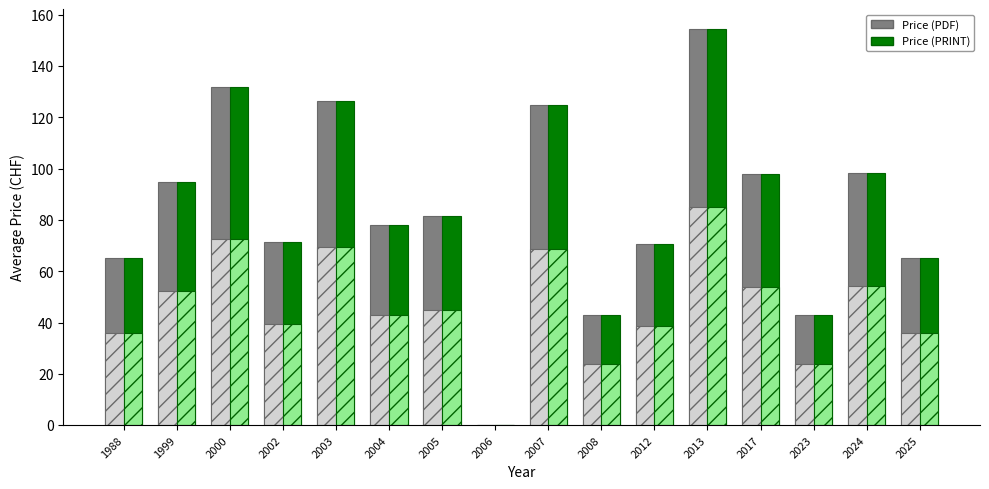

How many values in the Price (PDF) series exceed 81?

8